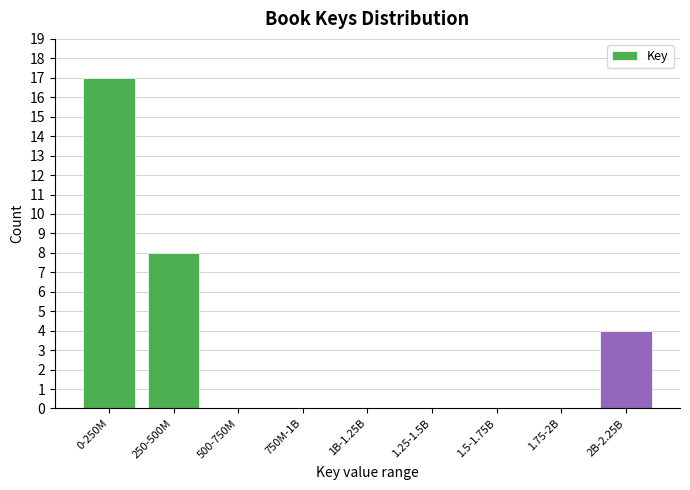

Reading left to right, list all the values displayed in this chart.

0-250M=17	250-500M=8	500-750M=0	750M-1B=0	1B-1.25B=0	1.25-1.5B=0	1.5-1.75B=0	1.75-2B=0	2B-2.25B=4